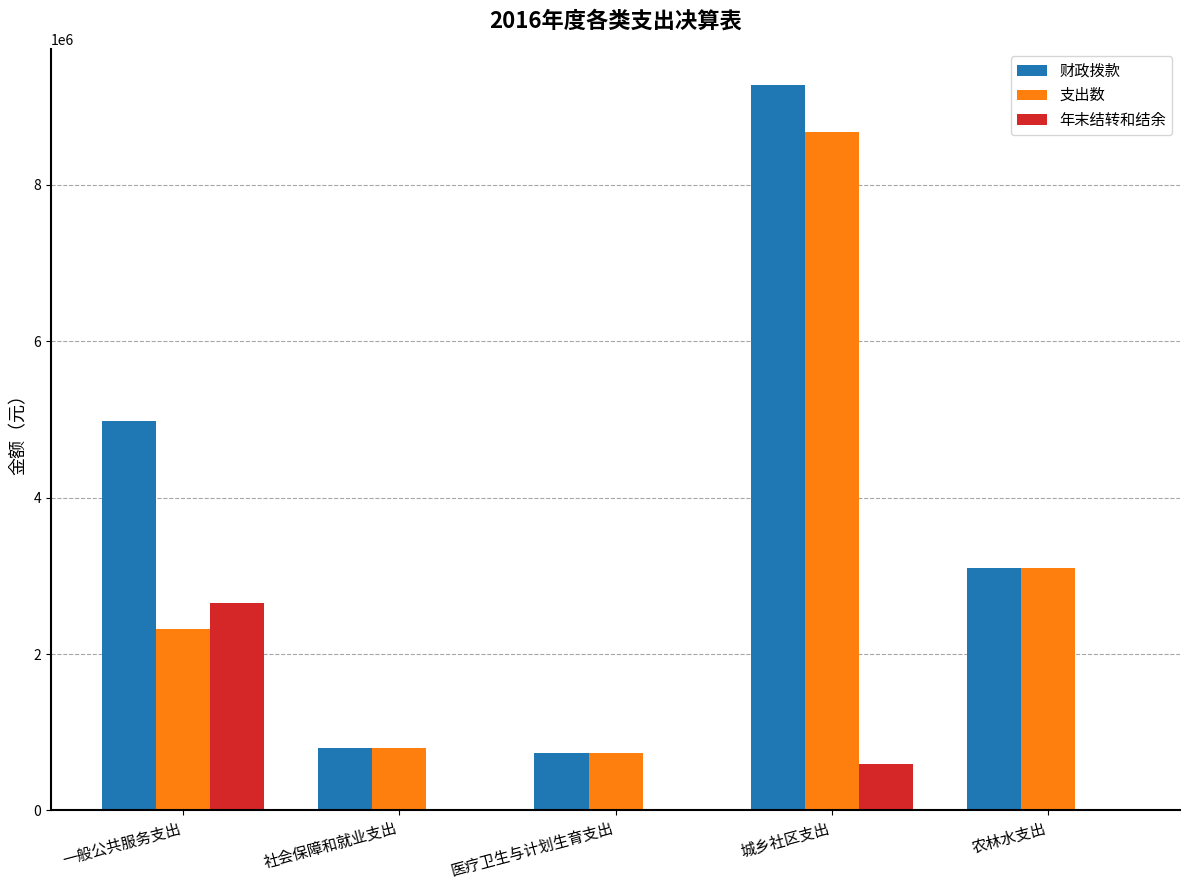

Reading left to right, what are all the values shown in this chart?

财政拨款: 一般公共服务支出=4975561.1	社会保障和就业支出=792363.0	医疗卫生与计划生育支出=736850.0	城乡社区支出=9276800.0	农林水支出=3096200.0
支出数: 一般公共服务支出=2324936.0	社会保障和就业支出=792363.0	医疗卫生与计划生育支出=736850.0	城乡社区支出=8676800.0	农林水支出=3096200.0
年末结转和结余: 一般公共服务支出=2650625.1	社会保障和就业支出=0.0	医疗卫生与计划生育支出=0.0	城乡社区支出=600000.0	农林水支出=0.0